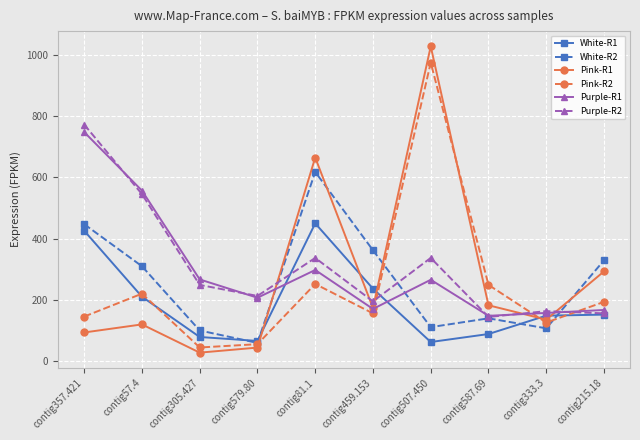

At which label is Pink-R2 closest to 509?

contig81.1